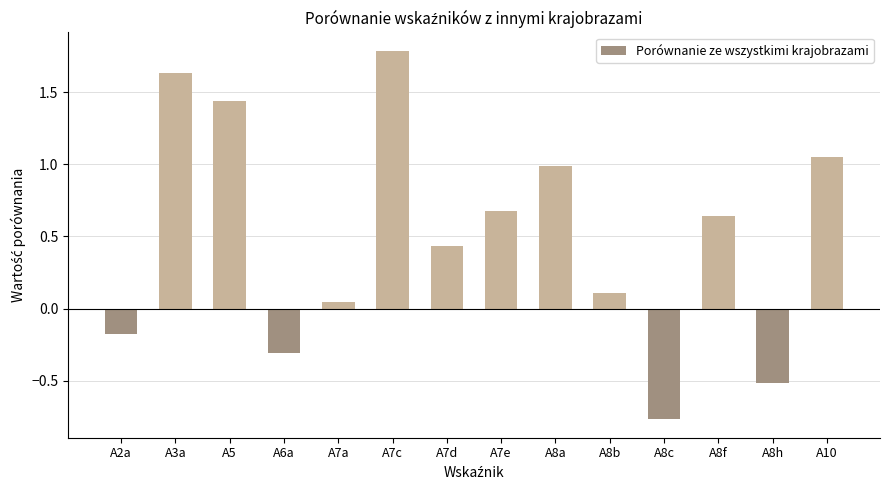

How many data points are less than 0?

4